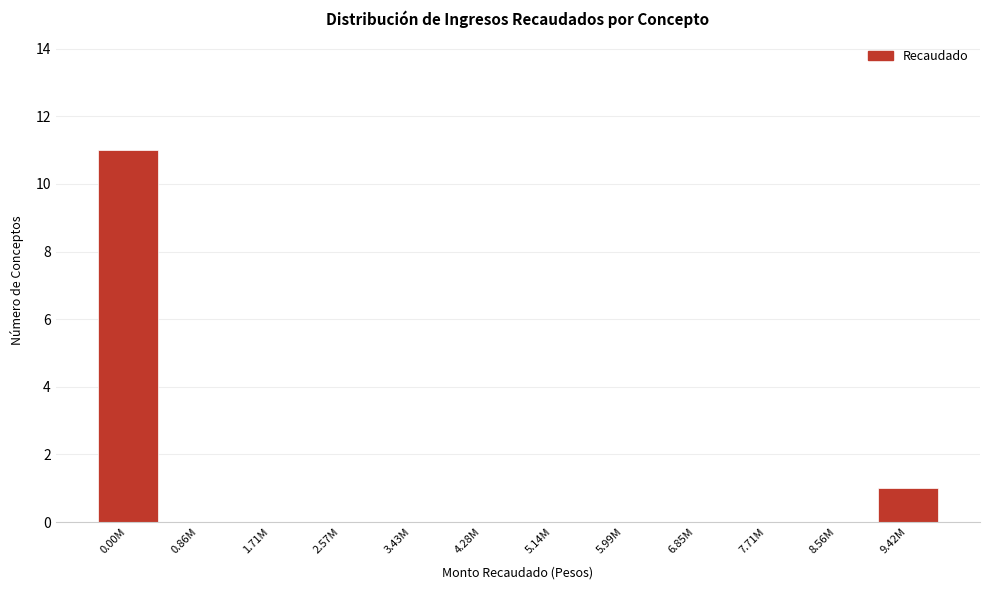

Reading right to left, transcribe all the data shown in this chart.

9.42M=1	8.56M=0	7.71M=0	6.85M=0	5.99M=0	5.14M=0	4.28M=0	3.43M=0	2.57M=0	1.71M=0	0.86M=0	0.00M=11